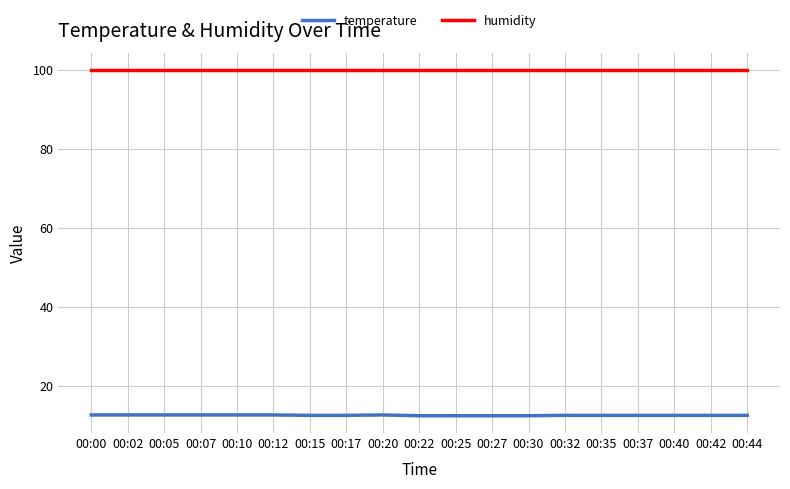

What is the difference between the highest and lowest values at 00:12?

87.3